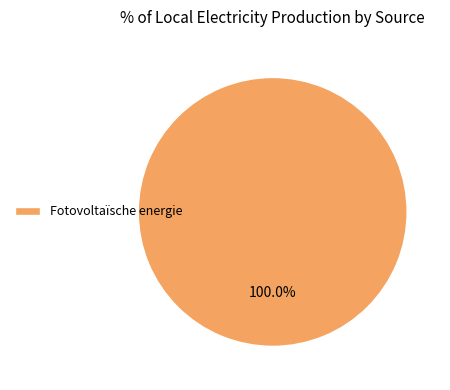

Which slice represents more than half of the pie?

Fotovoltaïsche energie